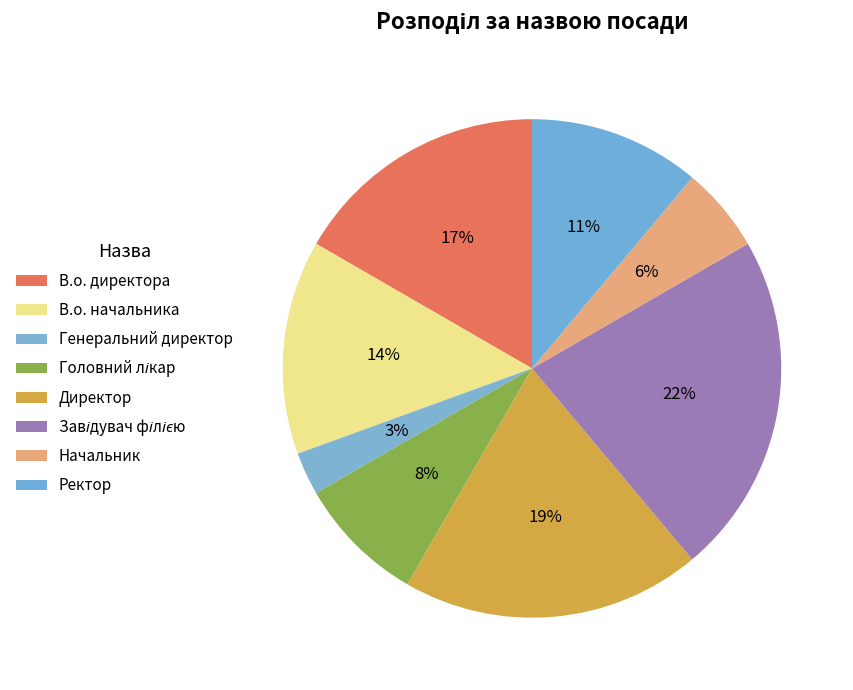

Count the number of slices in the pie.

8